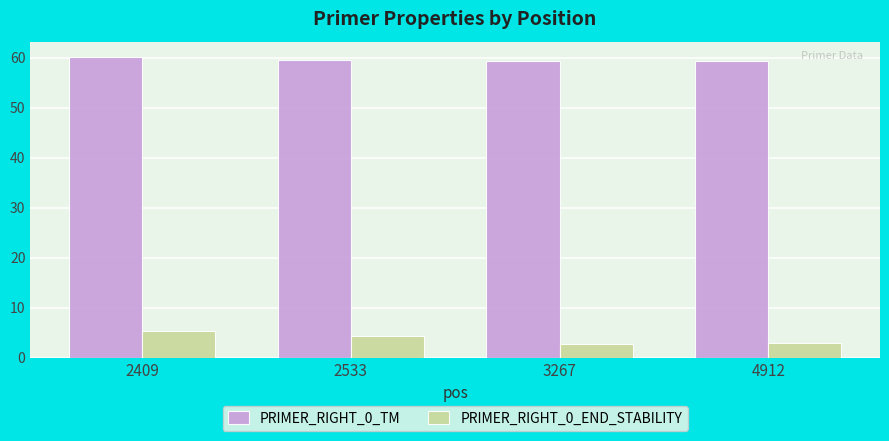

What is the average value of the PRIMER_RIGHT_0_TM series?

59.6